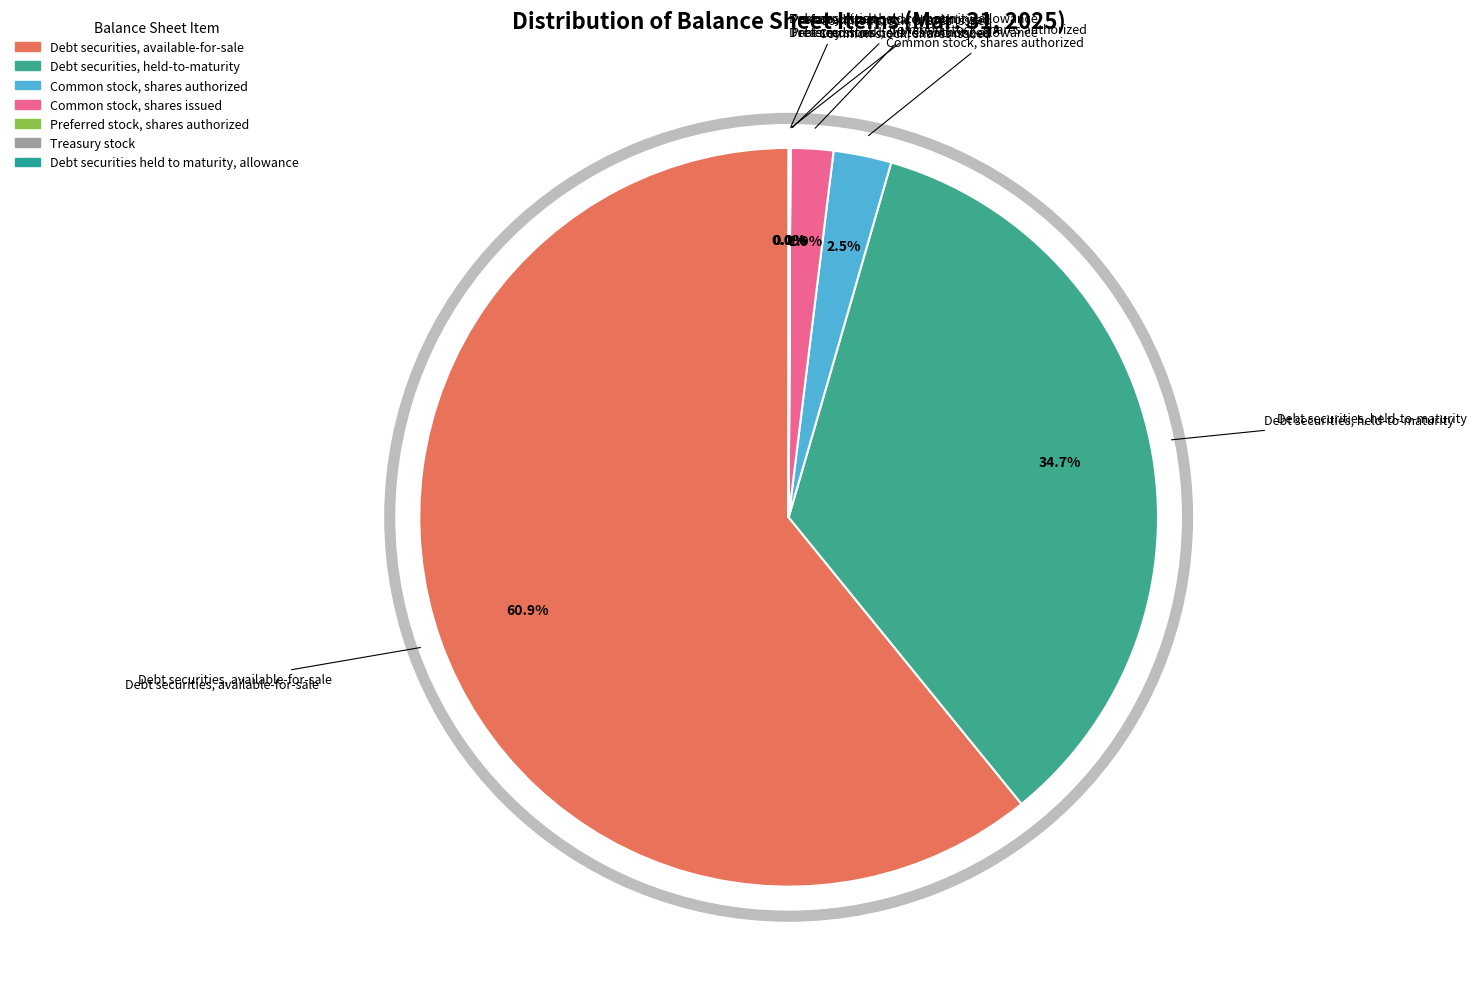

Approximately how many times larger is the value at Debt securities, held-to-maturity compared to Common stock, shares authorized?

13.7